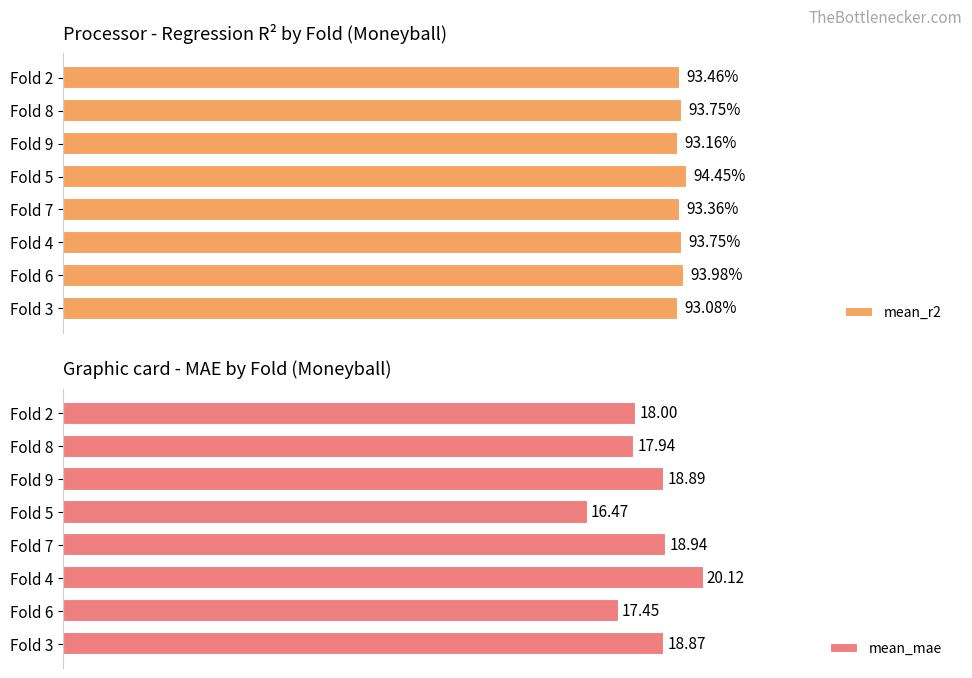

What is the average value of the mean_r2 series?

0.9